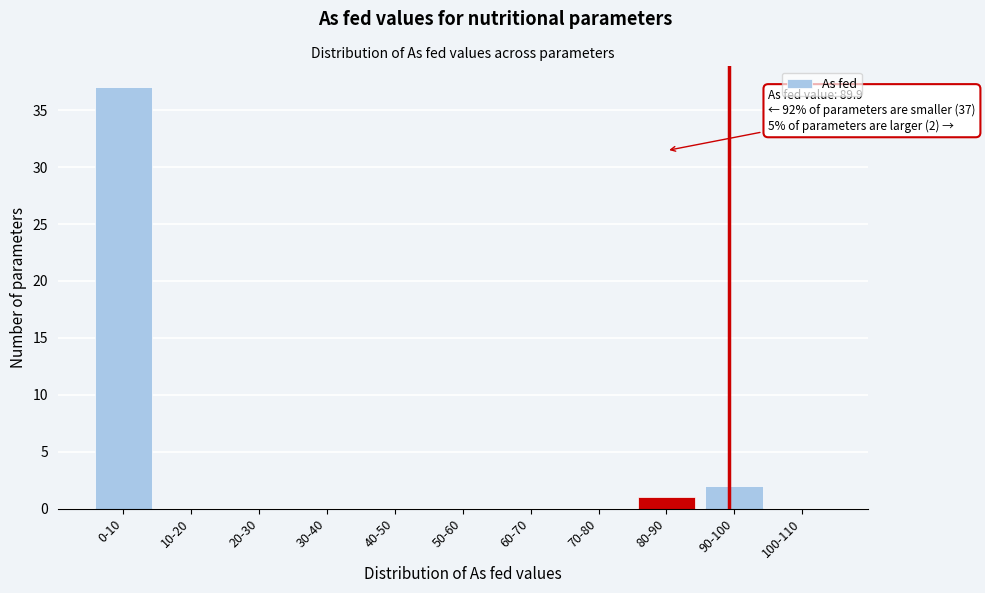

Reading left to right, transcribe all the data shown in this chart.

0-10=37	10-20=0	20-30=0	30-40=0	40-50=0	50-60=0	60-70=0	70-80=0	80-90=1	90-100=2	100-110=0